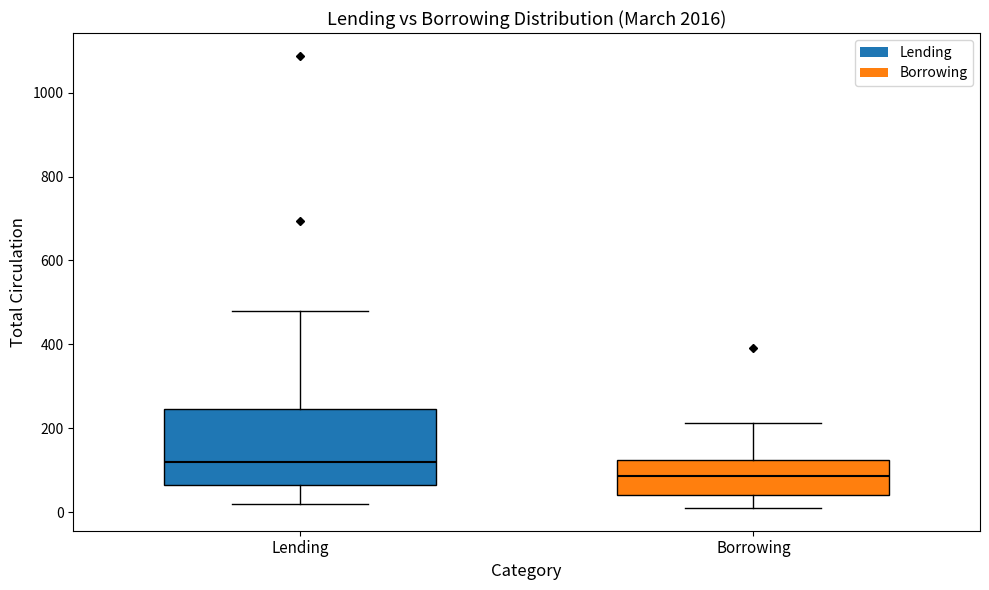

Which box's median line is the highest?

Lending